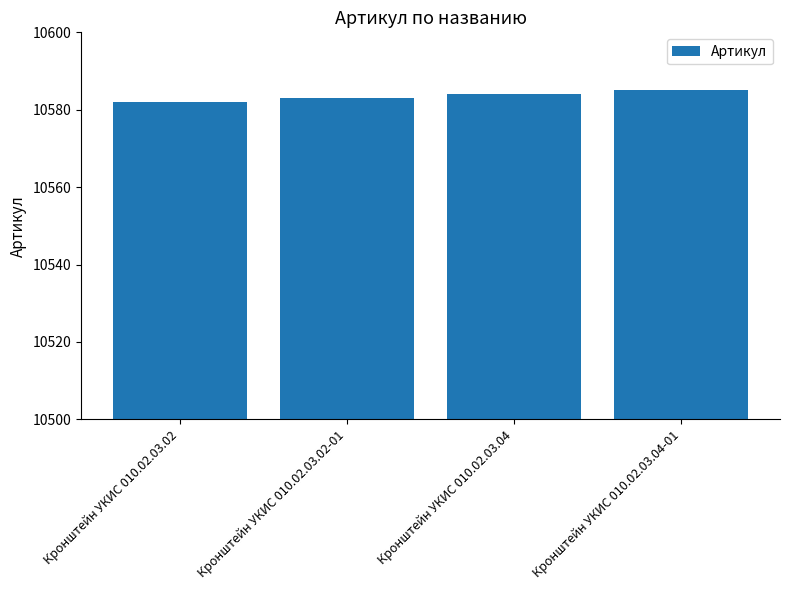

Is it true that the value at Кронштейн УКИС 010.02.03.04-01 is 10585?

True